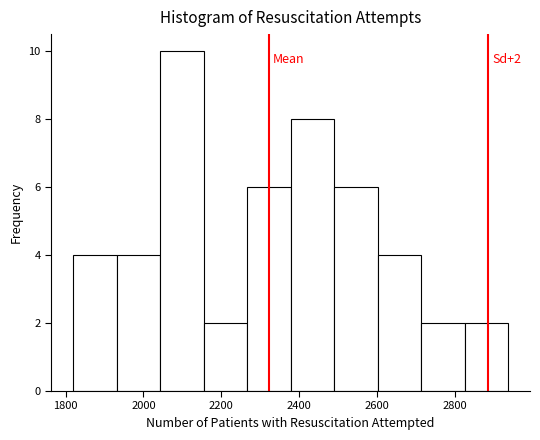

Which range on the x-axis has the tallest bar?

2040 to 2160